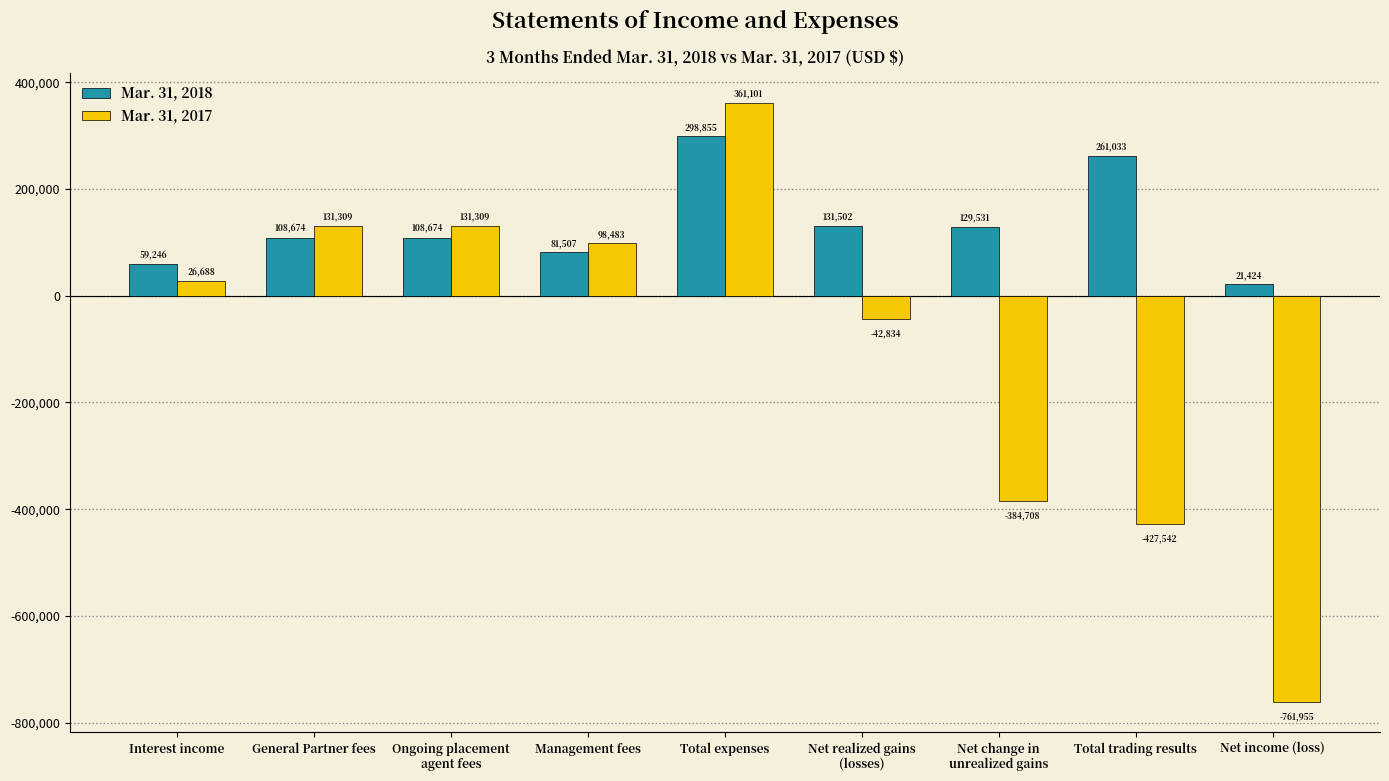

Reading left to right, list all the values displayed in this chart.

Mar. 31, 2018: Interest income=59246	General Partner fees=108674	Ongoing placement
agent fees=108674	Management fees=81507	Total expenses=298855	Net realized gains
(losses)=131502	Net change in
unrealized gains=129531	Total trading results=261033	Net income (loss)=21424
Mar. 31, 2017: Interest income=26688	General Partner fees=131309	Ongoing placement
agent fees=131309	Management fees=98483	Total expenses=361101	Net realized gains
(losses)=-42834	Net change in
unrealized gains=-384708	Total trading results=-427542	Net income (loss)=-761955